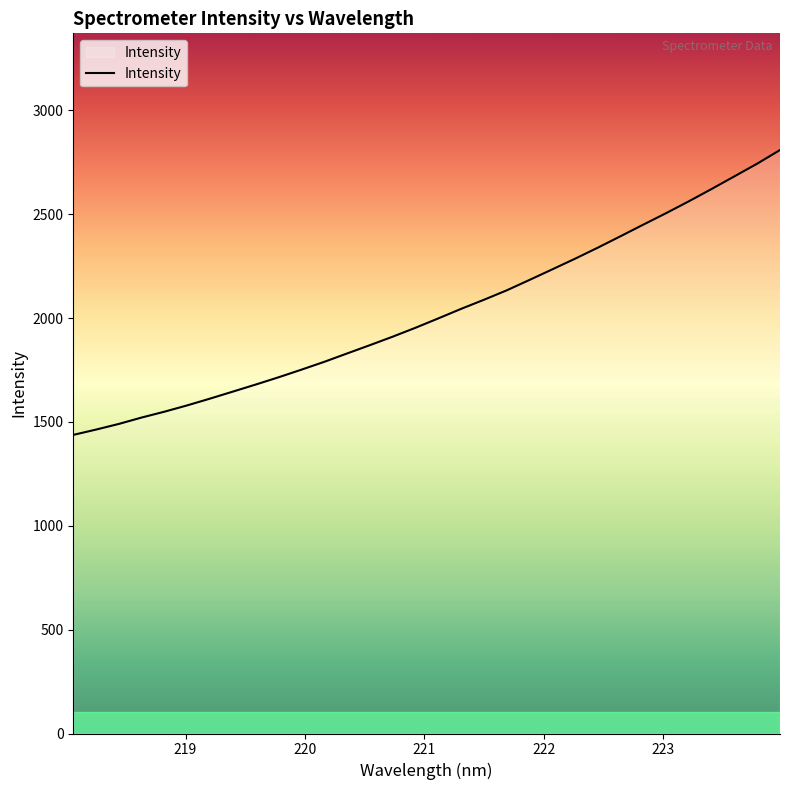

What is the greatest value displayed?

2808.6